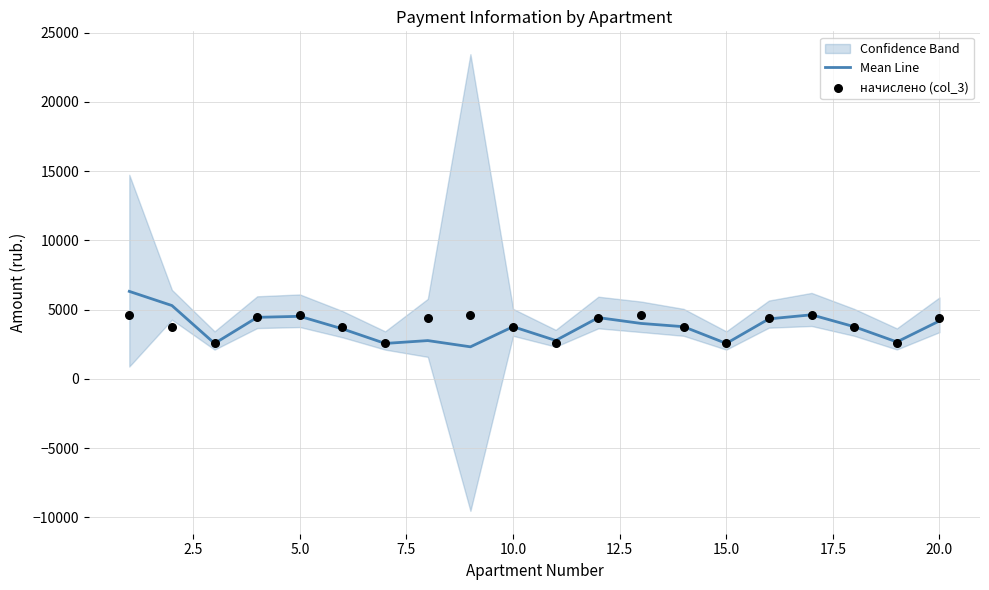

What is the highest value of the Mean Line series?

6317.2